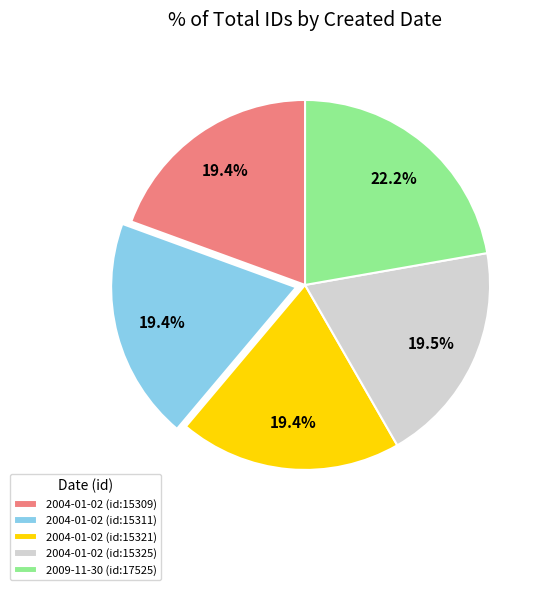

To the nearest percent, what is the average slice percentage?

20%